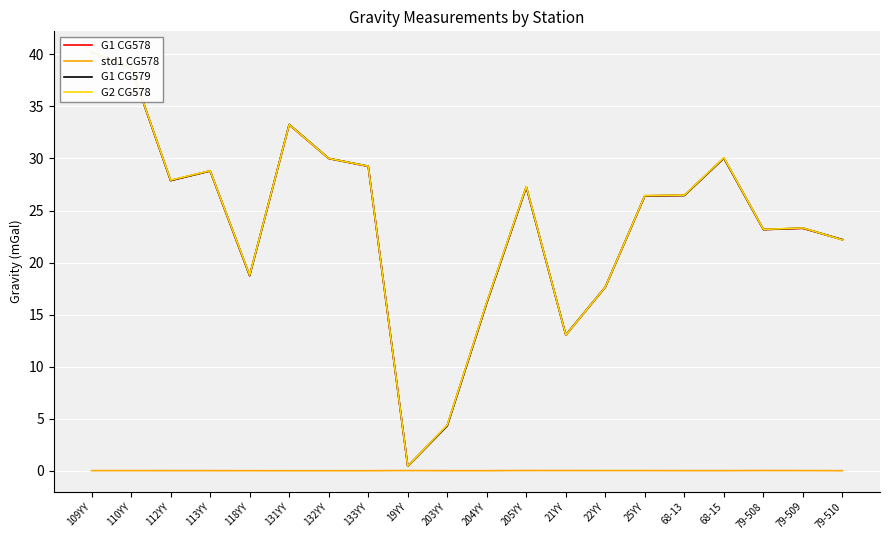

Where is the first local maximum for G1 CG579?

113YY